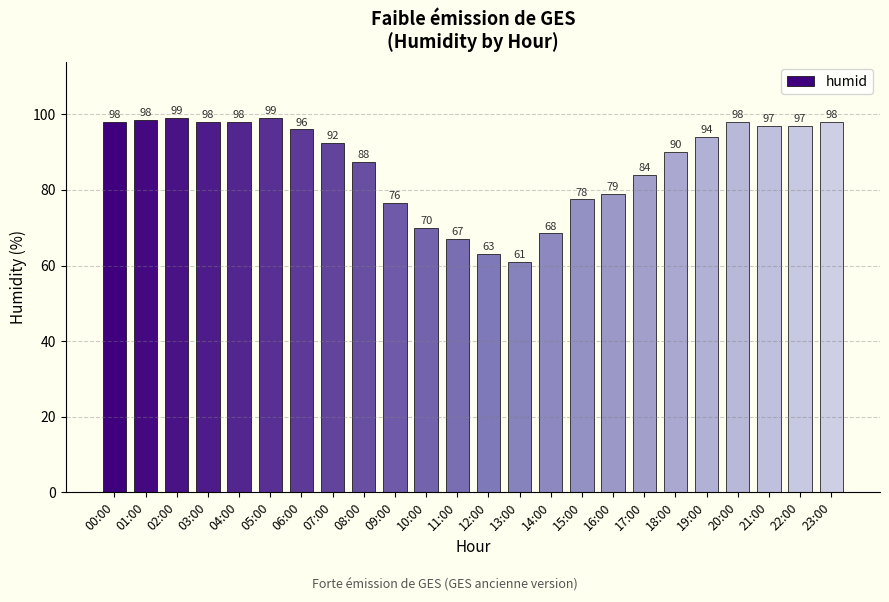

At which label does the data first exceed 94?

00:00